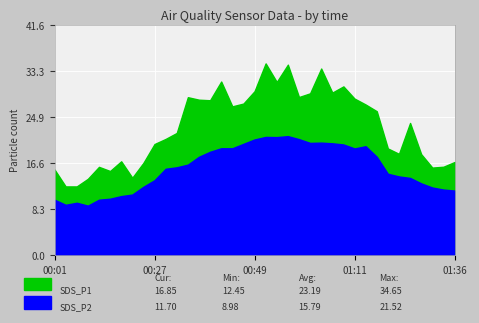

What is the difference between the SDS_P1 values at 01:14 and 00:08?

14.8